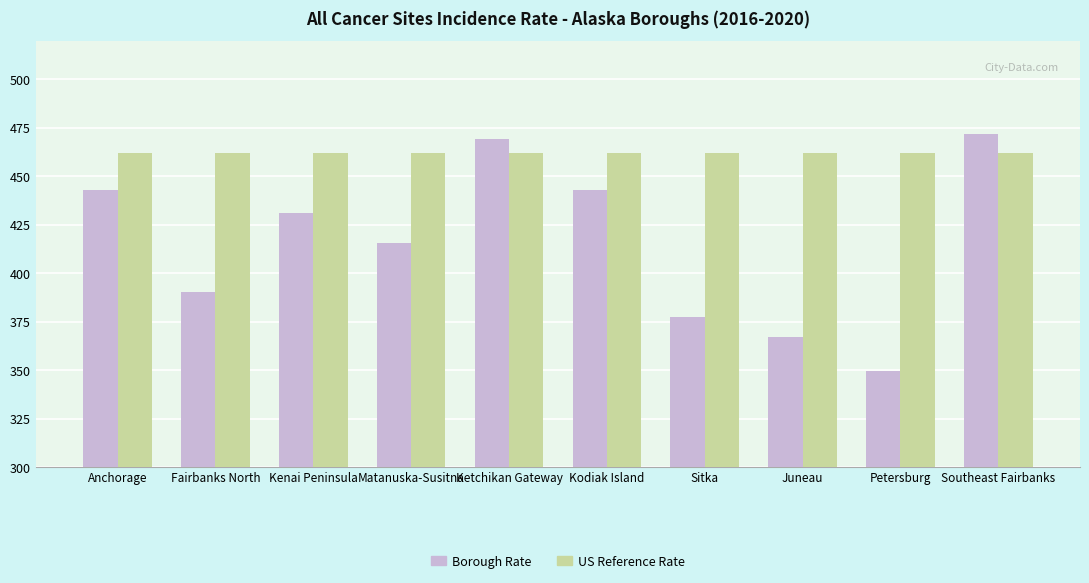

What is the smallest value displayed?

349.5